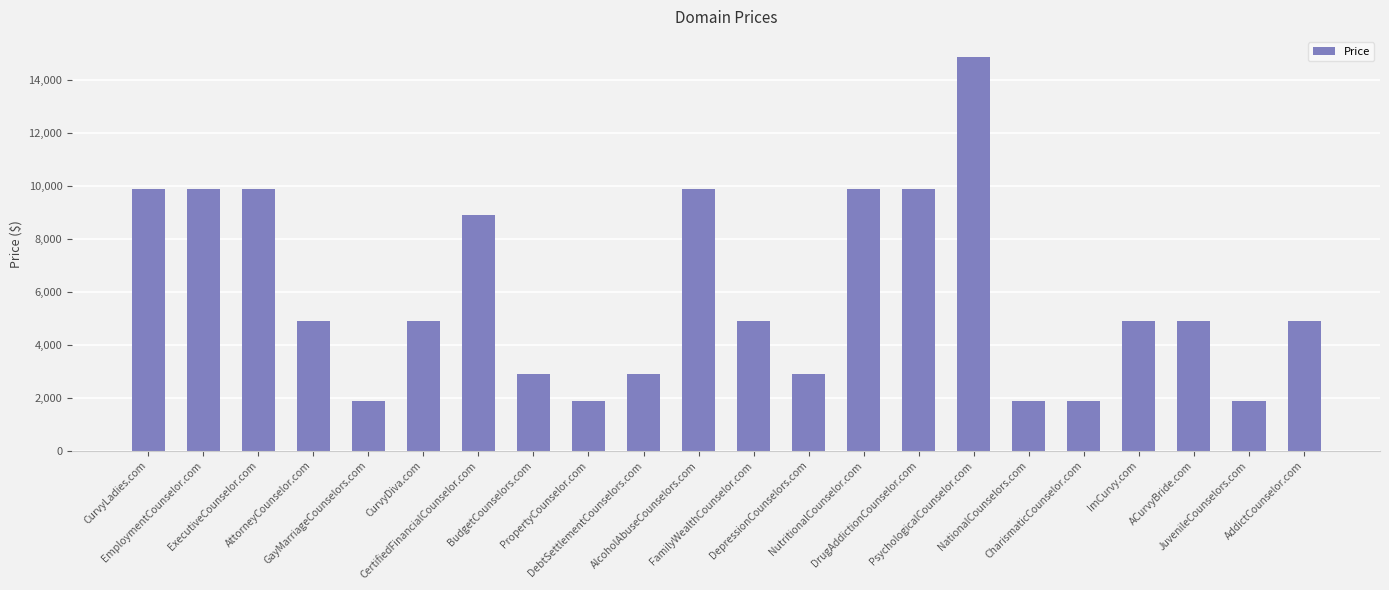

The chart shows a value of 4888 at AttorneyCounselor.com. True or false?

True